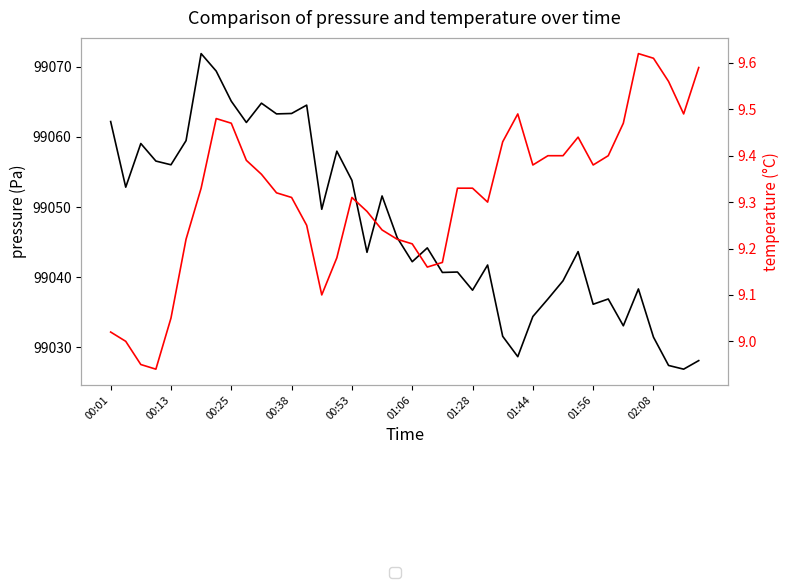

True or false: temperature and pressure cross at least once.

False